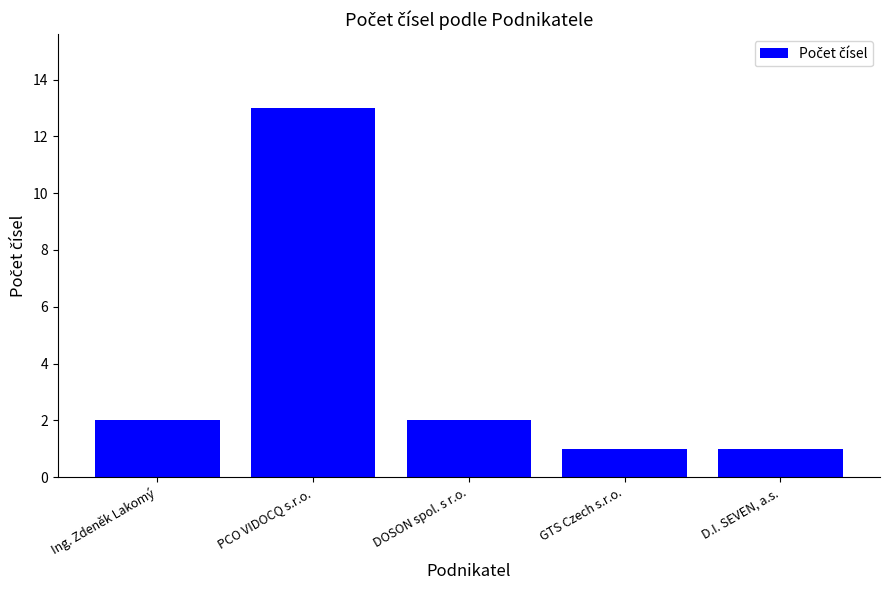

True or false: the data shows 1 at D.I. SEVEN, a.s..

True